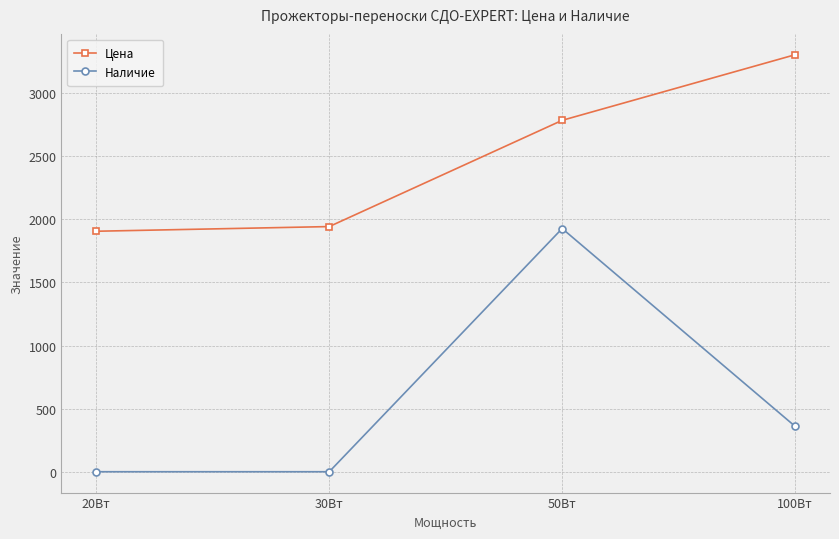

Where does the Наличие series first go above 360?

50Вт